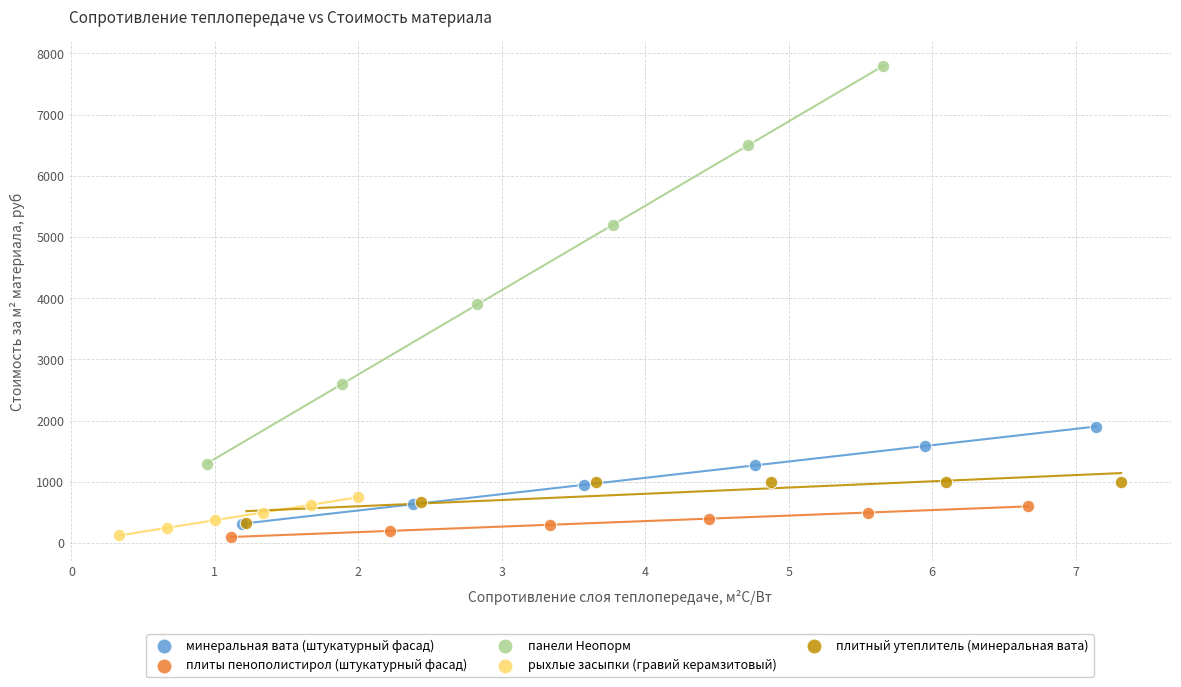

Which series has the widest spread of Y values?

панели Неопорм